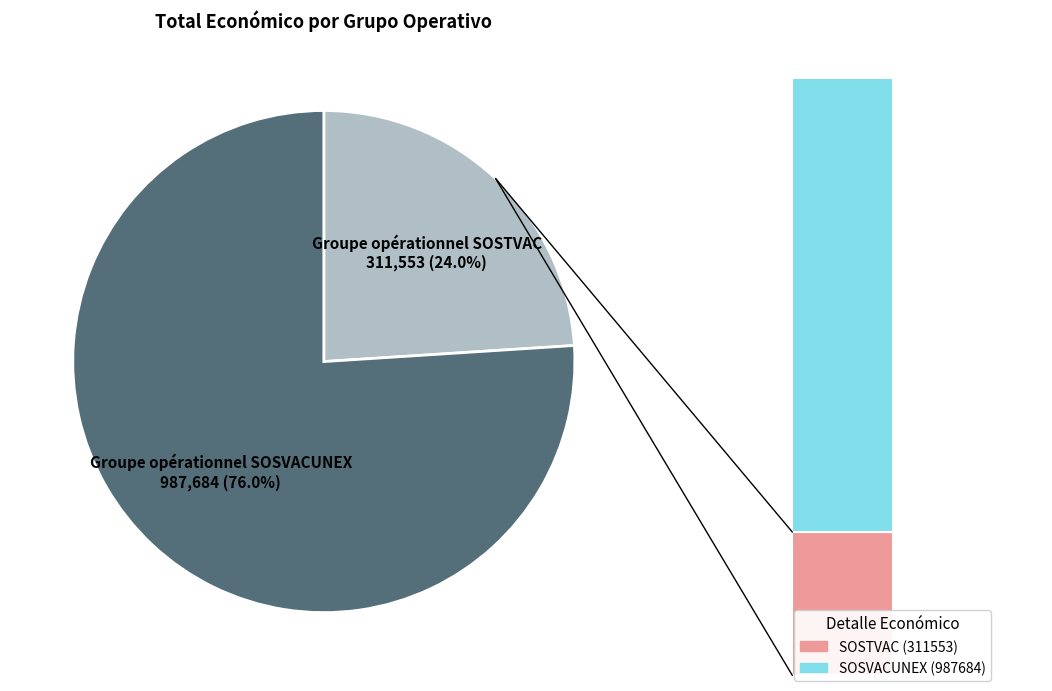

Does any single category account for the majority?

Yes